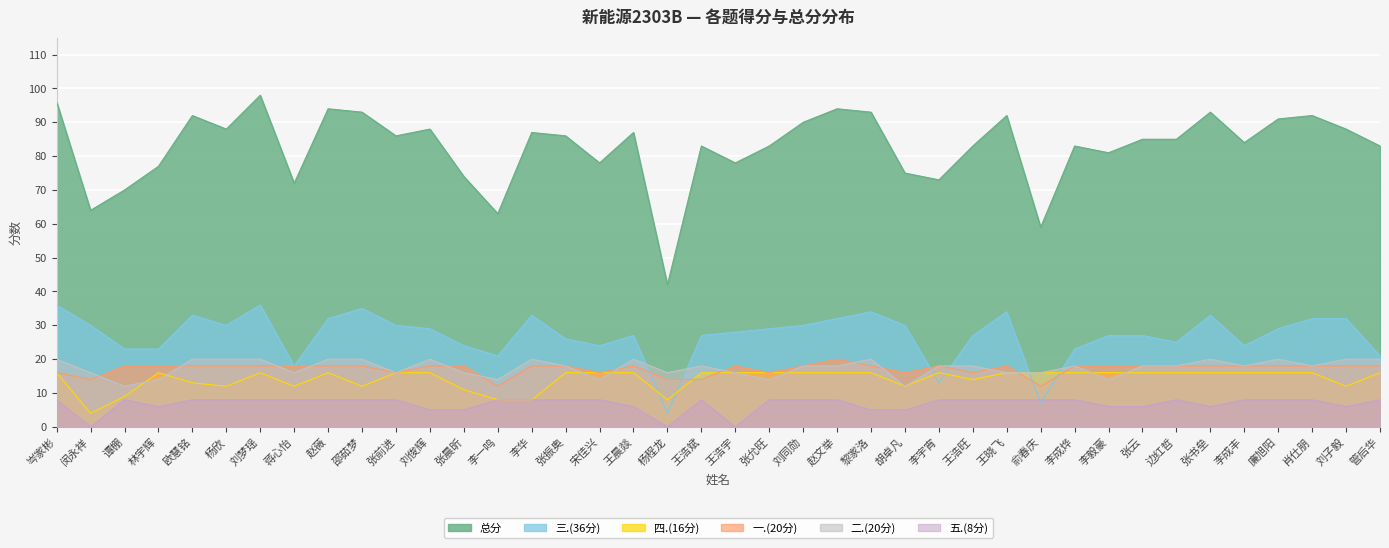

What is the maximum value for 总分?

98